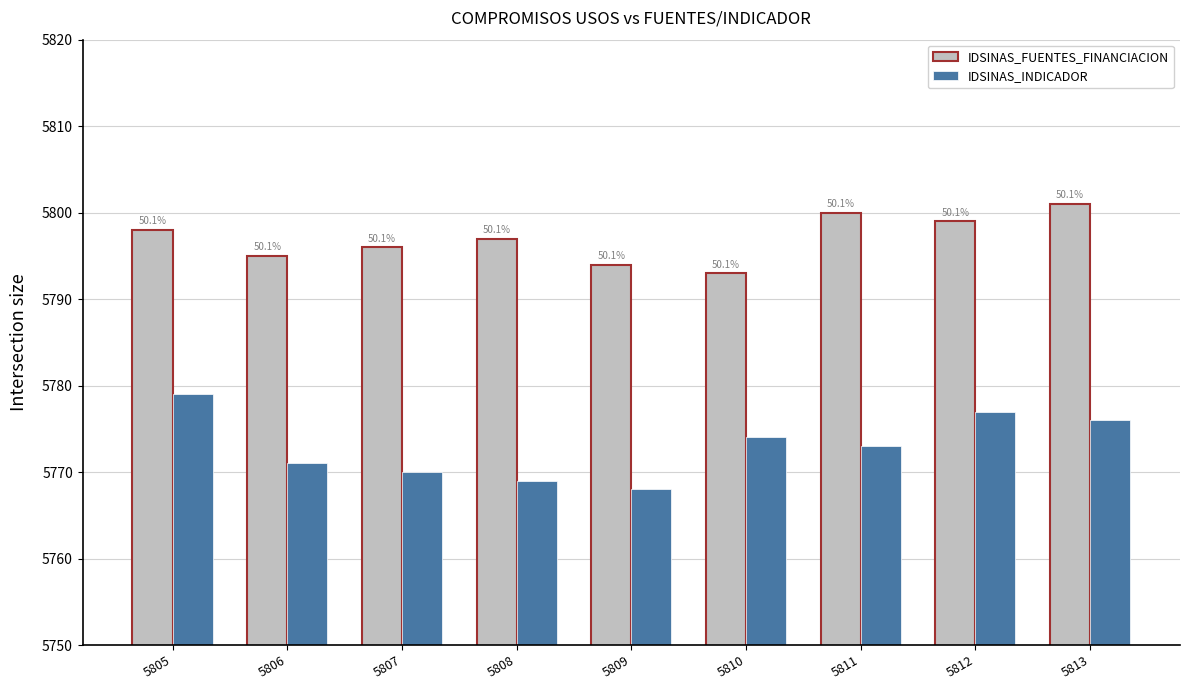

Does the chart contain any negative values?

No